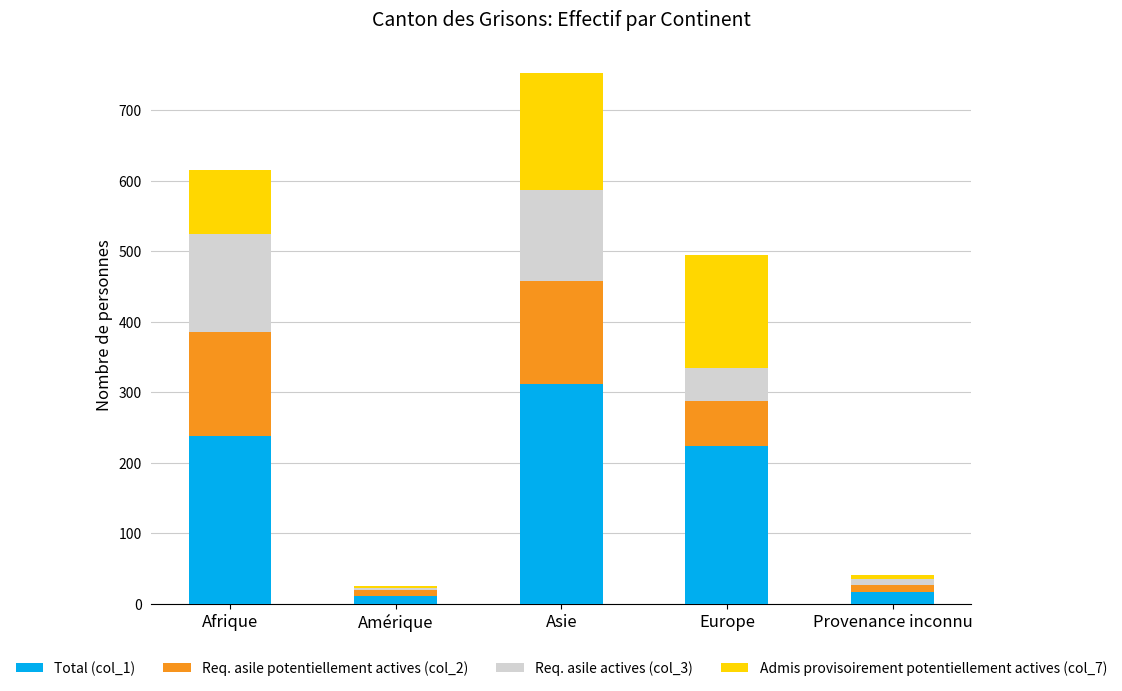

What is the total value across all series at Afrique?

615